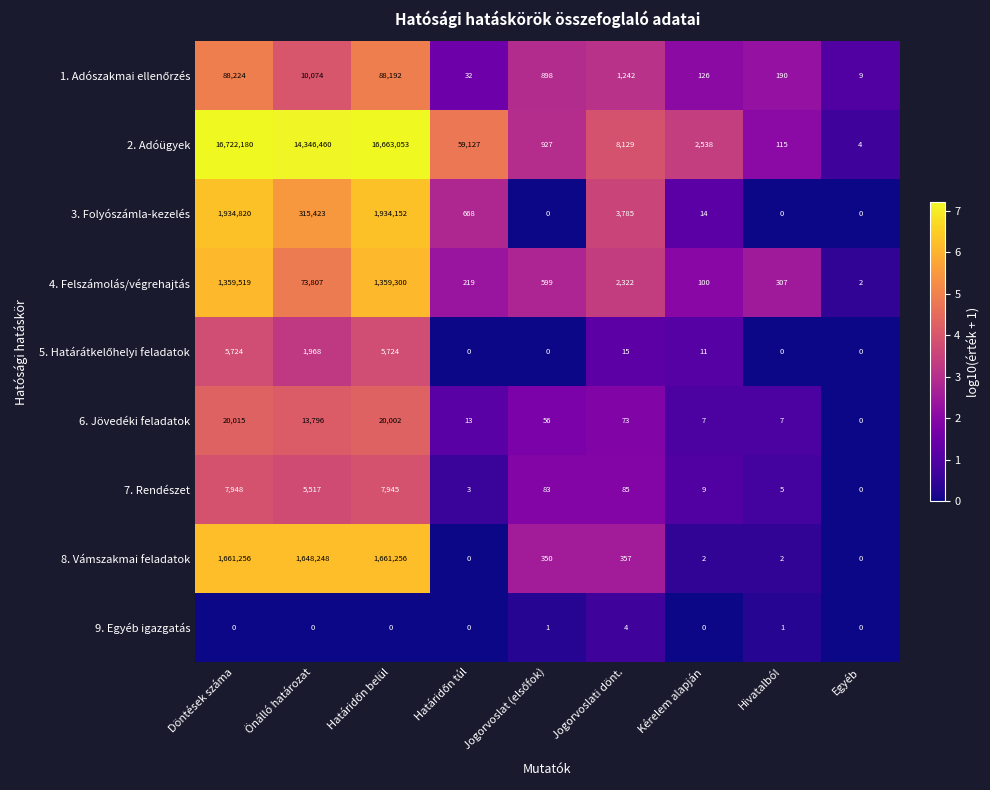

The value of 6. Jövedéki feladatok at Önálló határozat is 13796. True or false?

True